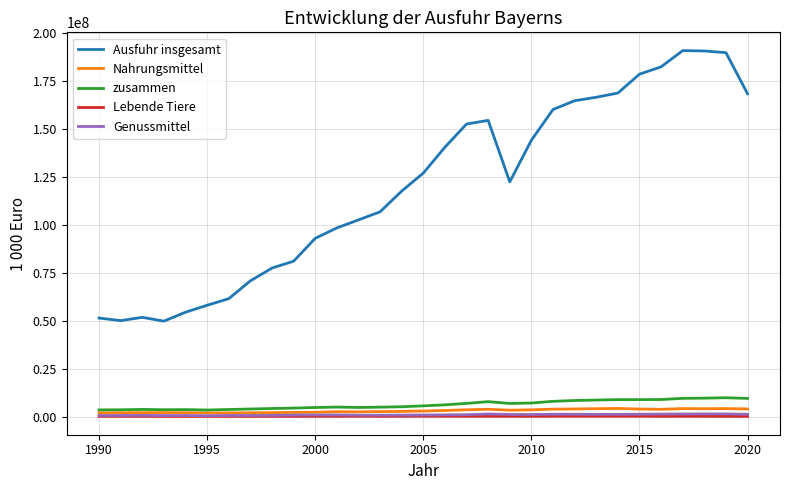

True or false: Genussmittel has more than 1 interior local peaks.

True